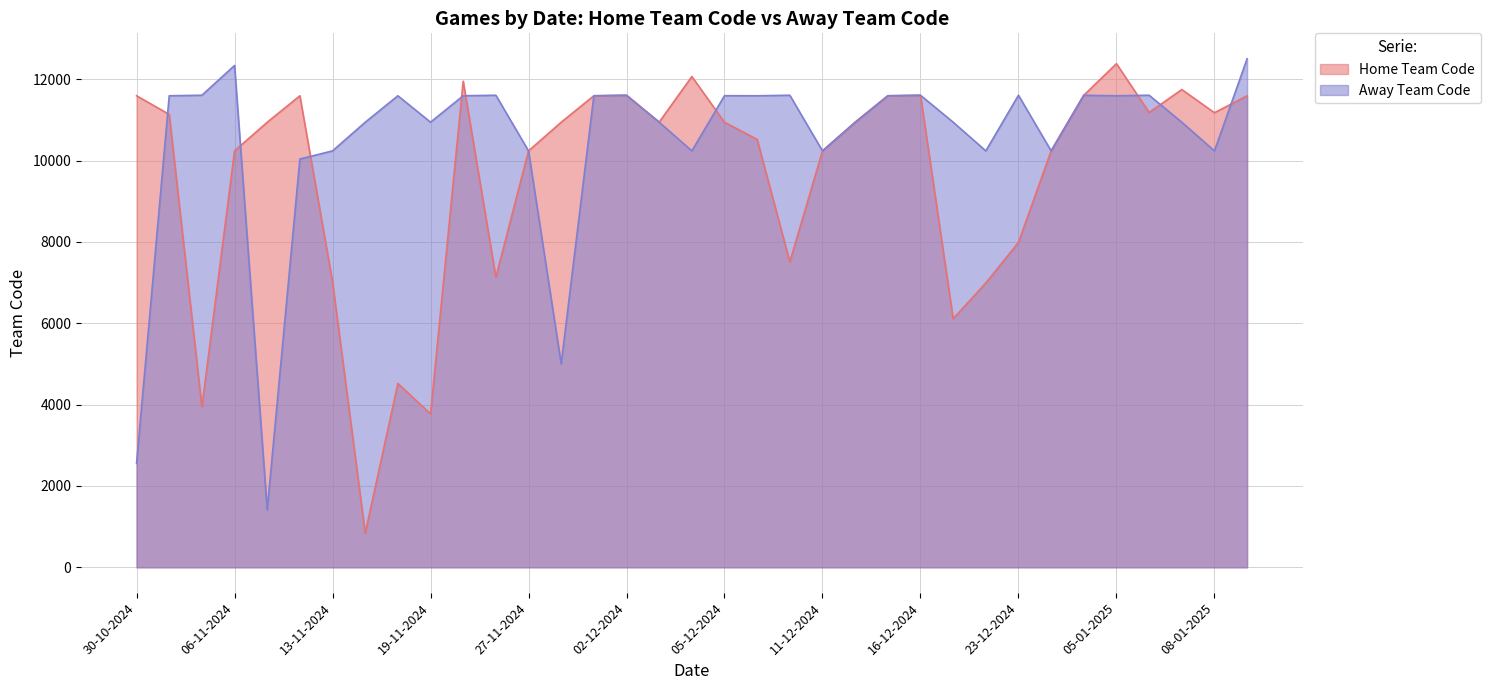

How many values in the Away Team Code series are below 11593?

17